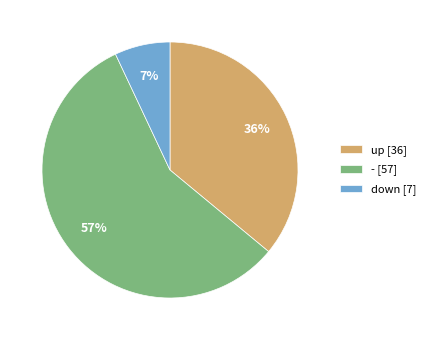

Do down [7] and - [57] together represent more than half of the pie?

Yes